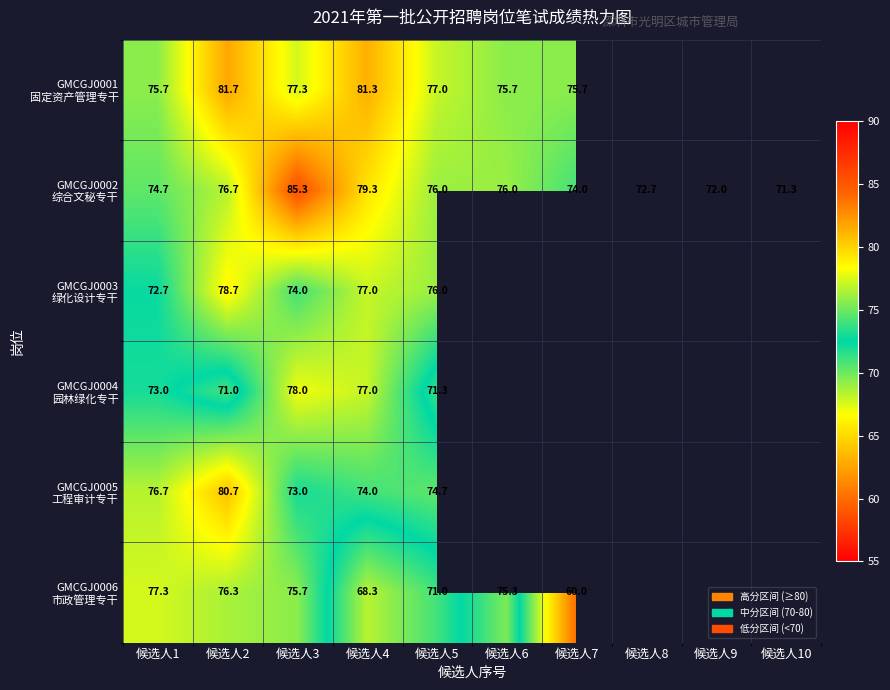

Which series has the largest total across all categories?

GMCGJ0002 综合文秘专干